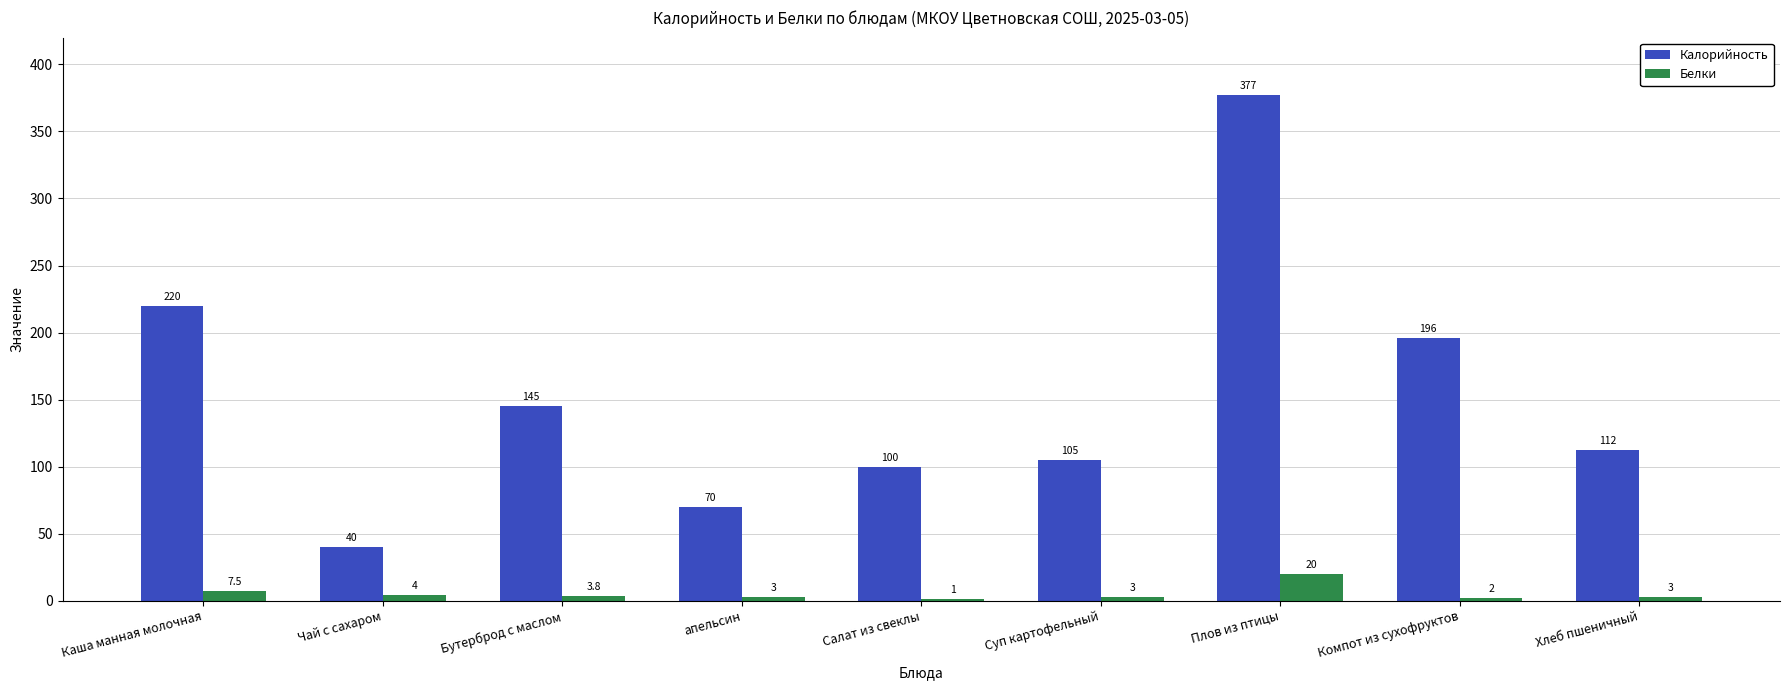

At which label does Белки first exceed 3?

Каша манная молочная